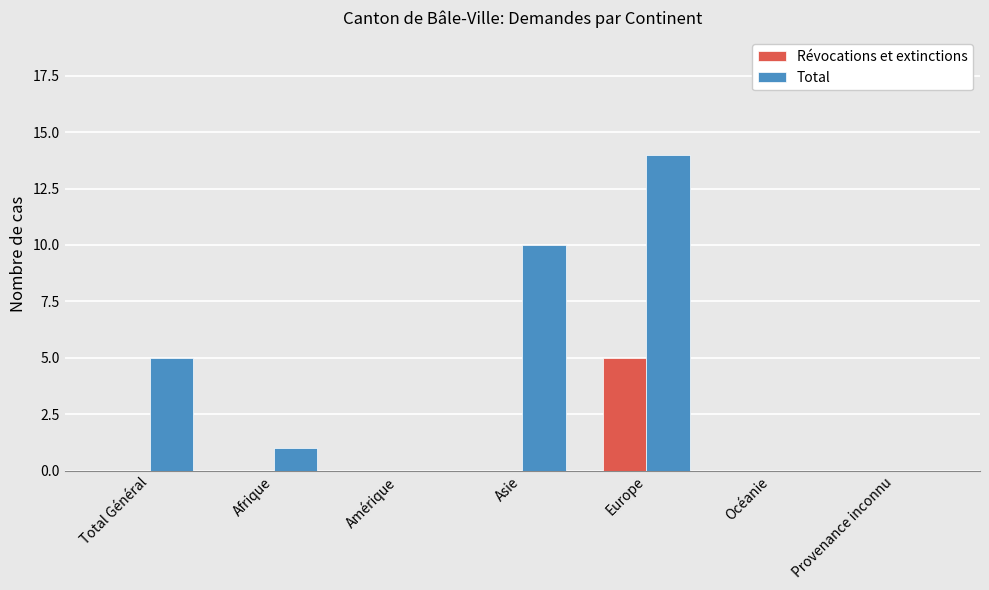

How many Révocations et extinctions values are between 0 and 1?

6